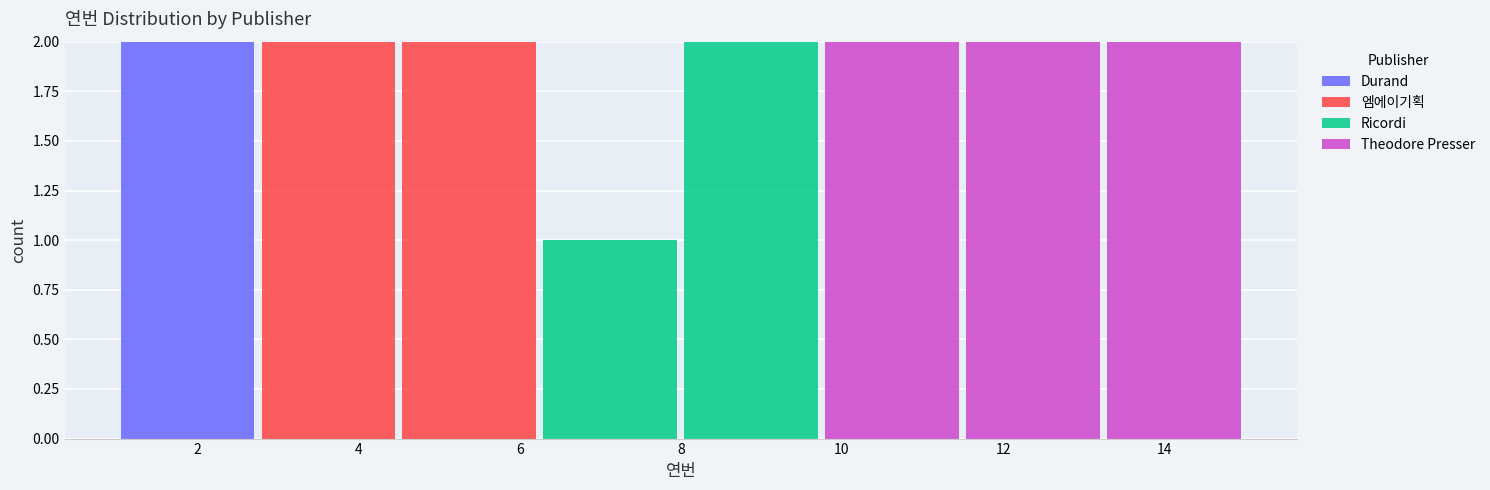

Reading left to right, transcribe this chart: for each stacked bar, give the range it covers on the x-axis and its total height. Neither the bar edges nor the heights are printed on the chart, so give them approximately, as read against the axes.

1.00 to 2.75: 2
2.75 to 4.50: 2
4.50 to 6.25: 2
6.25 to 8.00: 1
8.00 to 9.75: 2
9.75 to 11.50: 2
11.50 to 13.25: 2
13.25 to 15.00: 2